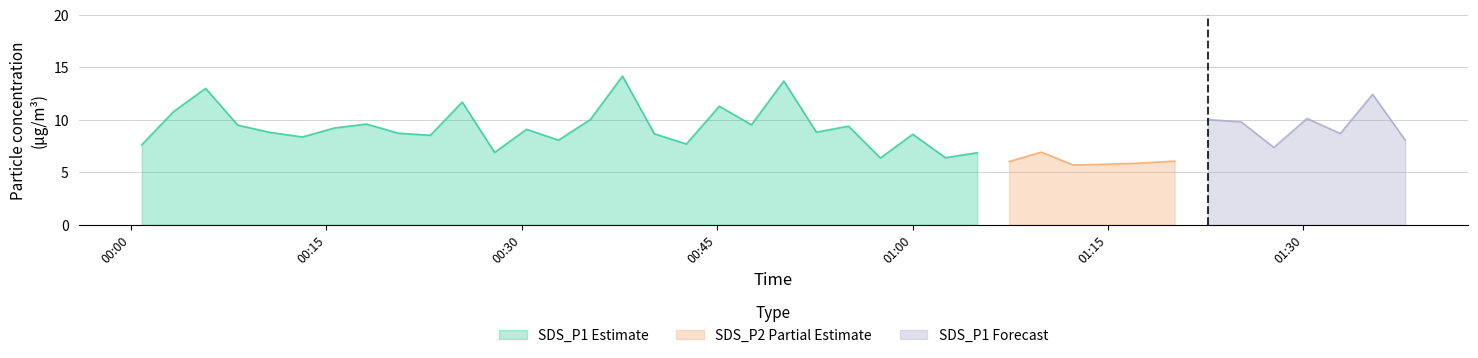

At which category does the chart reach its peak across all series?

2022/10/12 00:37:44